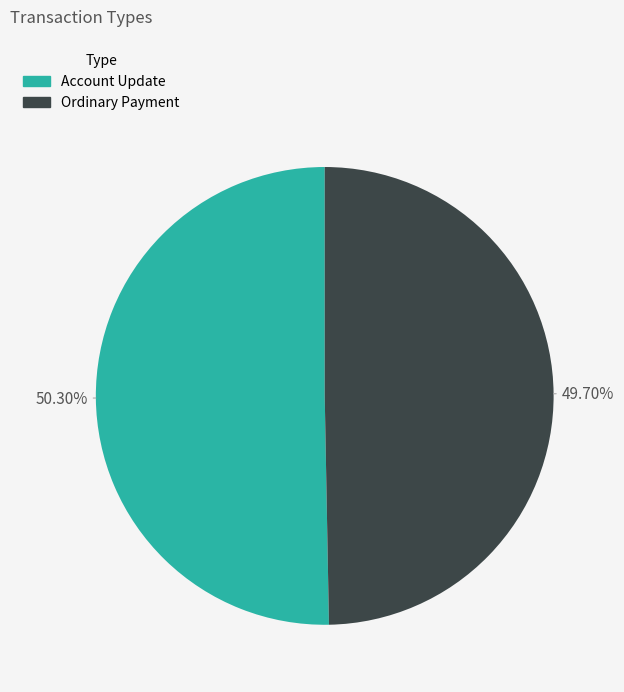

To the nearest percent, what is the difference between the largest and smallest slice percentages?

1%